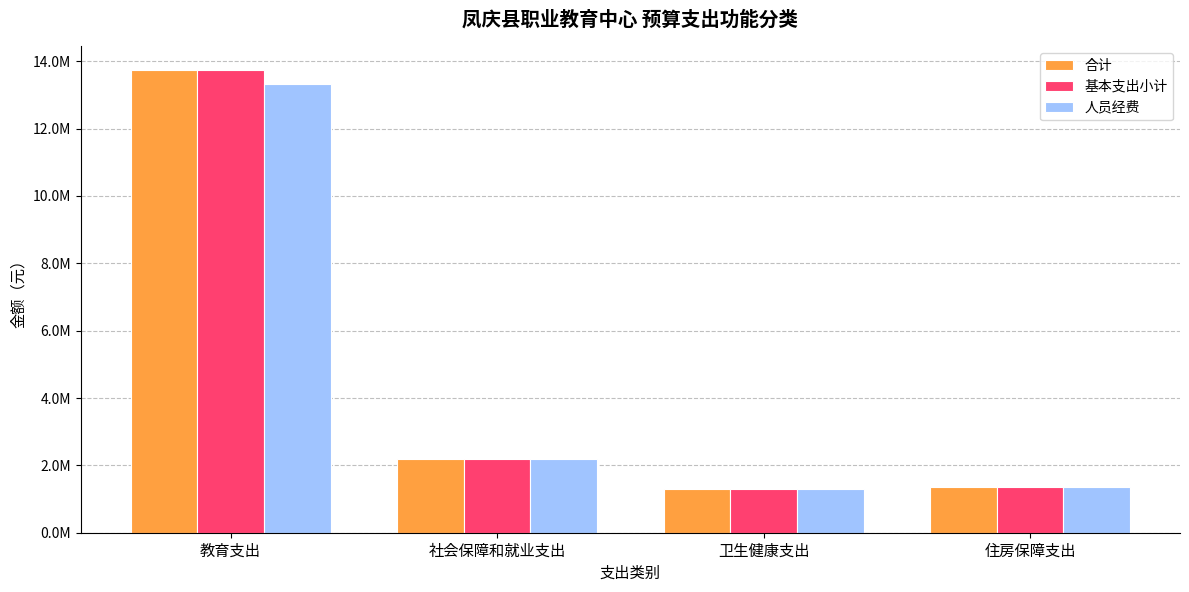

What is the sum of the 合计 values at 住房保障支出 and 卫生健康支出?

2642900.5